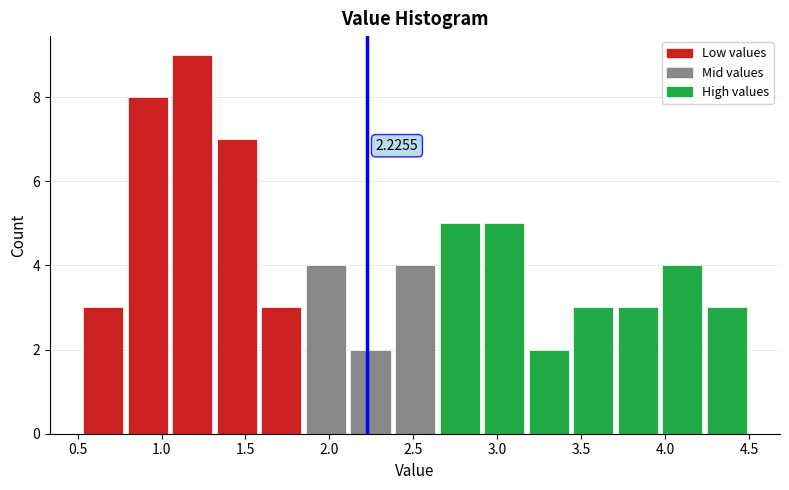

Which range on the x-axis has the tallest bar?

1.05 to 1.30